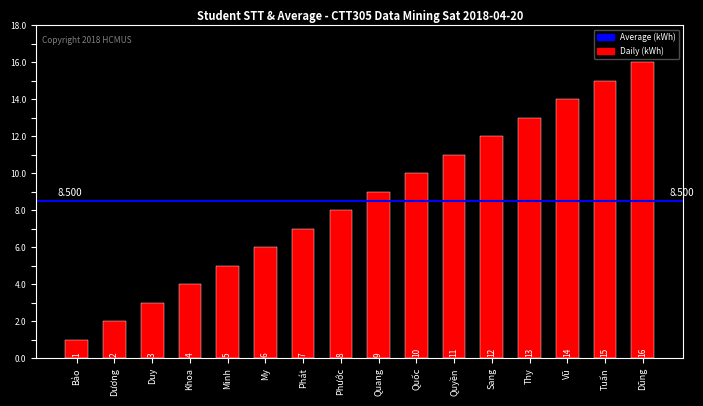

Is it true that the value at Quang is 9?

True